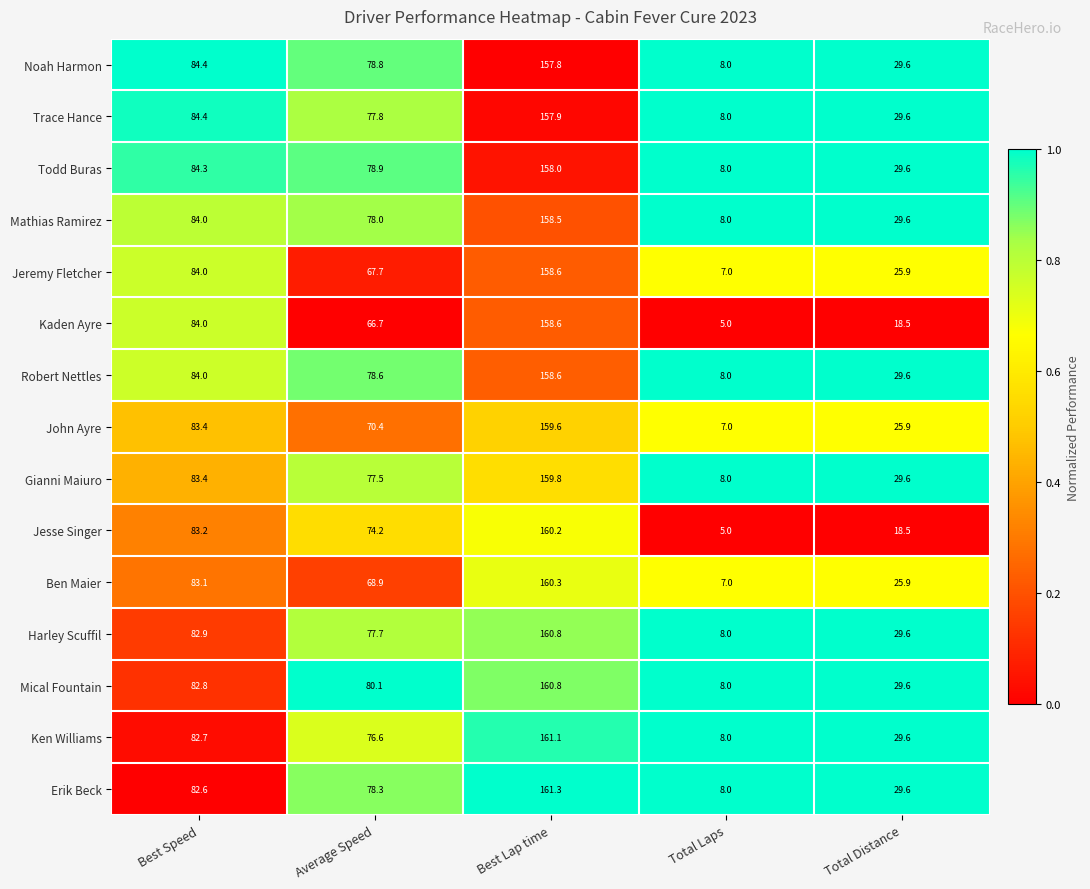

Is it true that Mical Fountain equals 271.0 at Best Lap time?

False